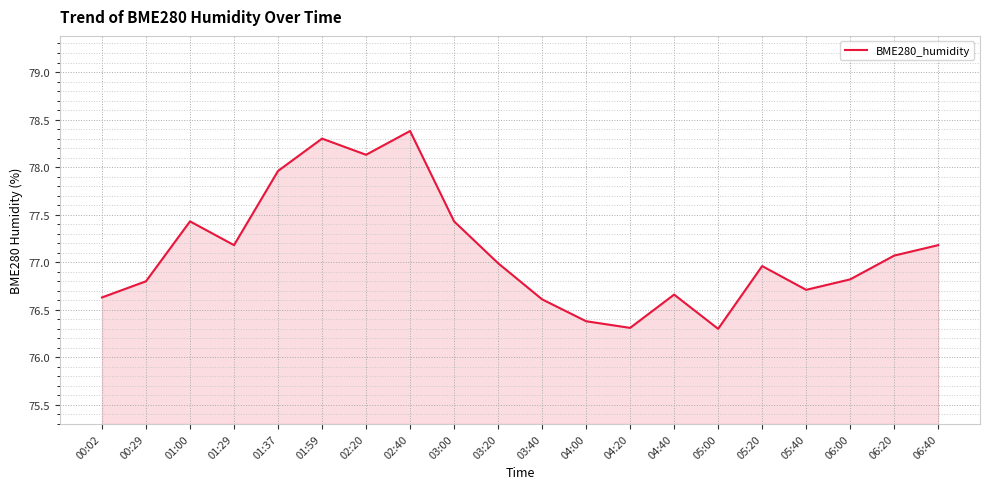

What is the greatest value displayed?

78.4